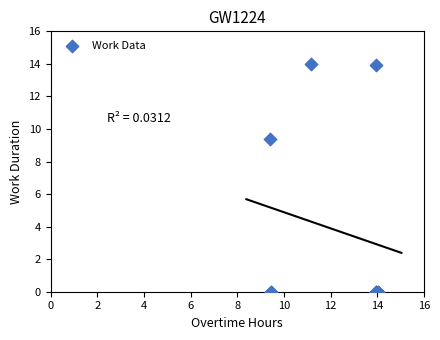

What Y value in the scatter plot is closest to 6?

9.4